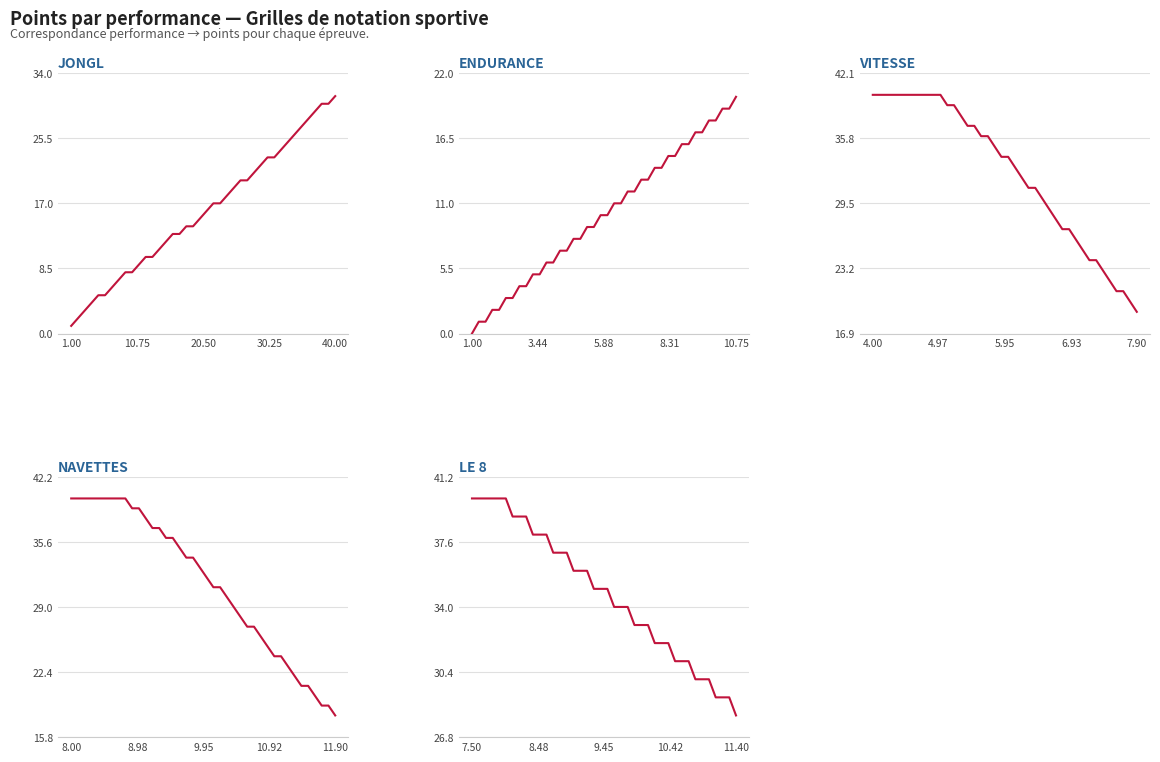

What position from the right is 20.50?

38